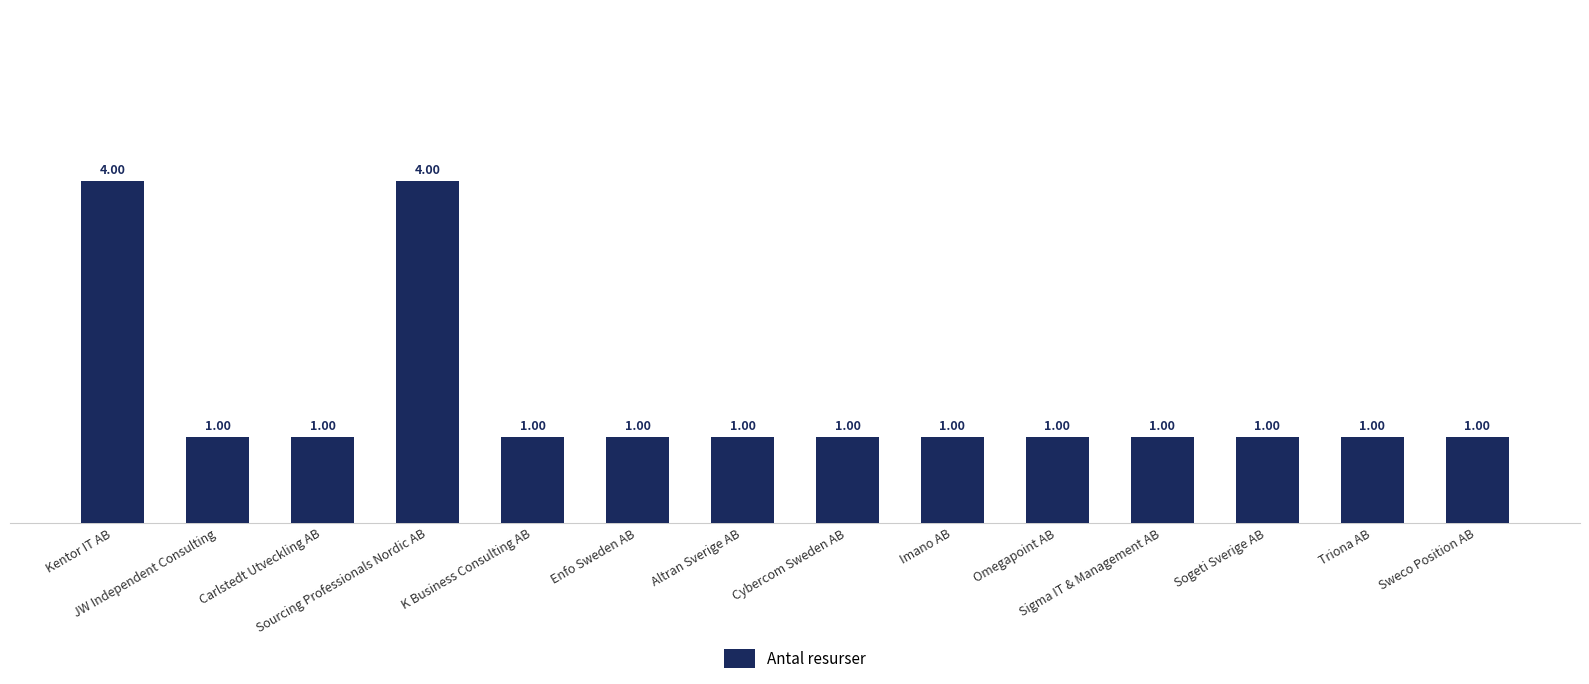

Count the number of data series in this chart.

1